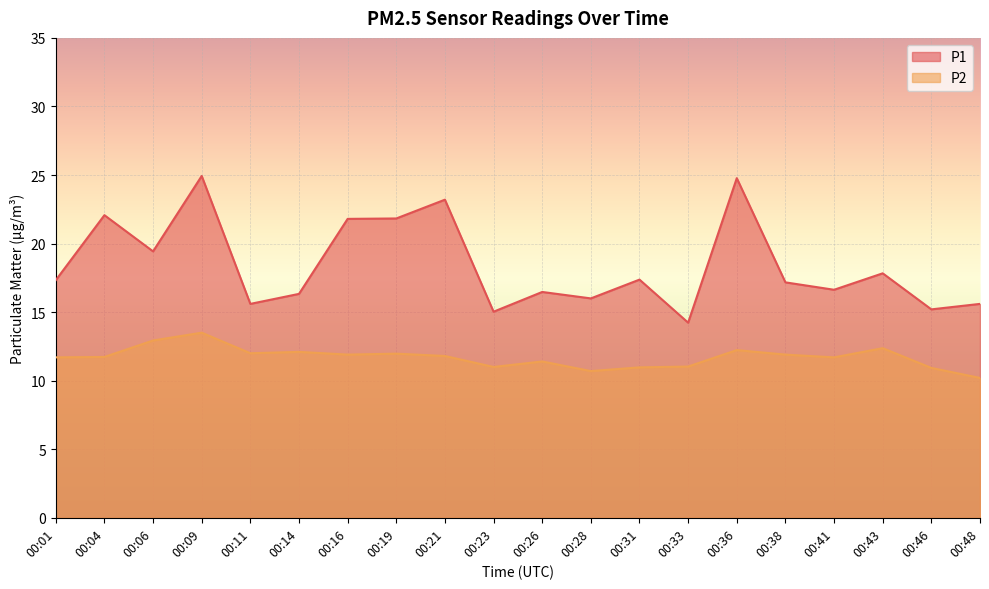

What is the sum of the P2 values at 00:46 and 00:28?

21.6